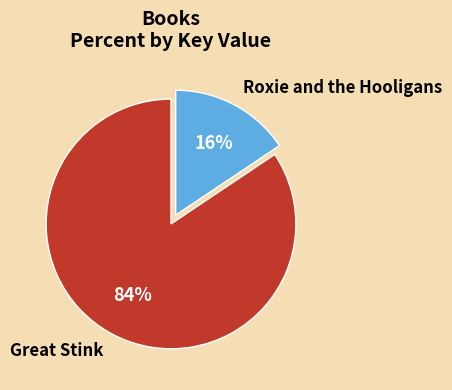

Which category has the biggest portion of the pie?

Great Stink